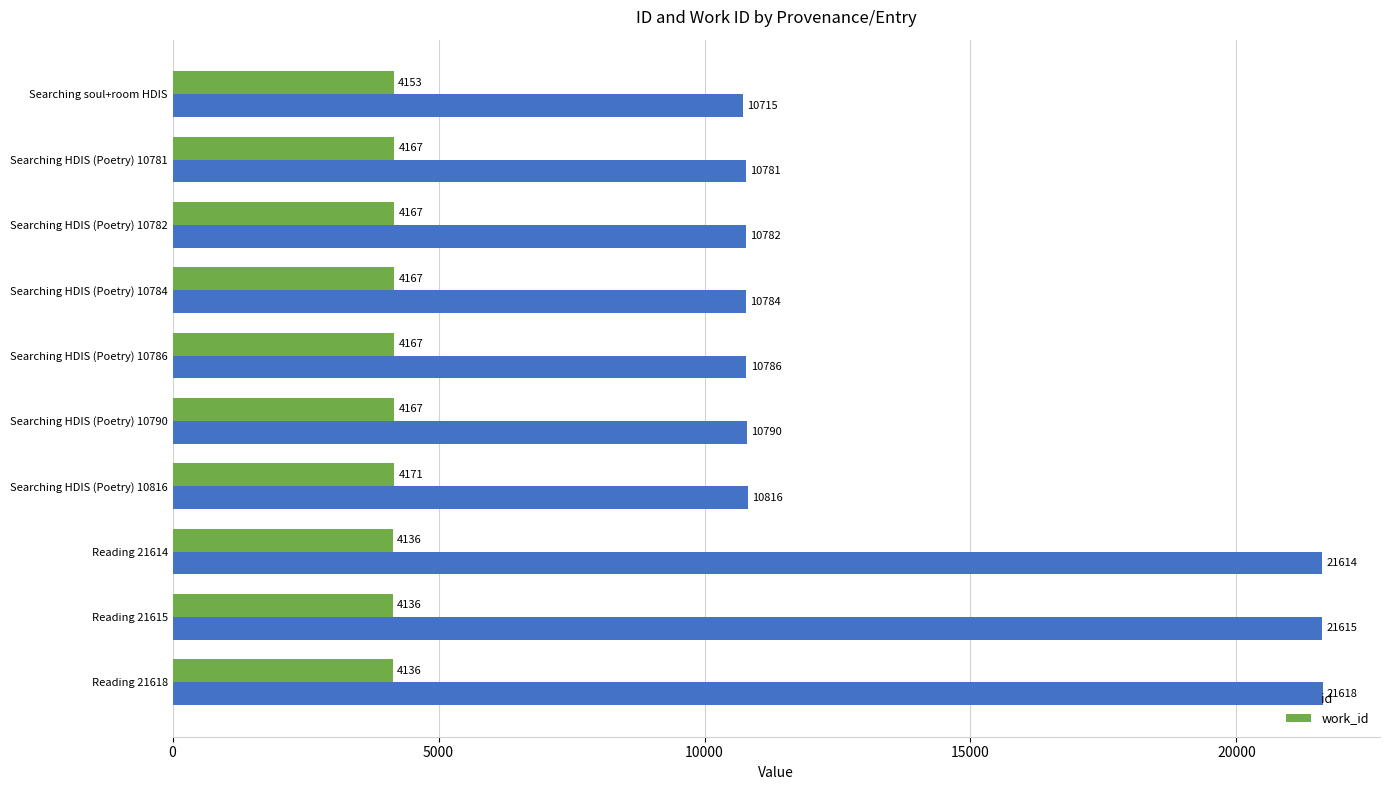

List the series in order of their peak value, highest first.

id, work_id